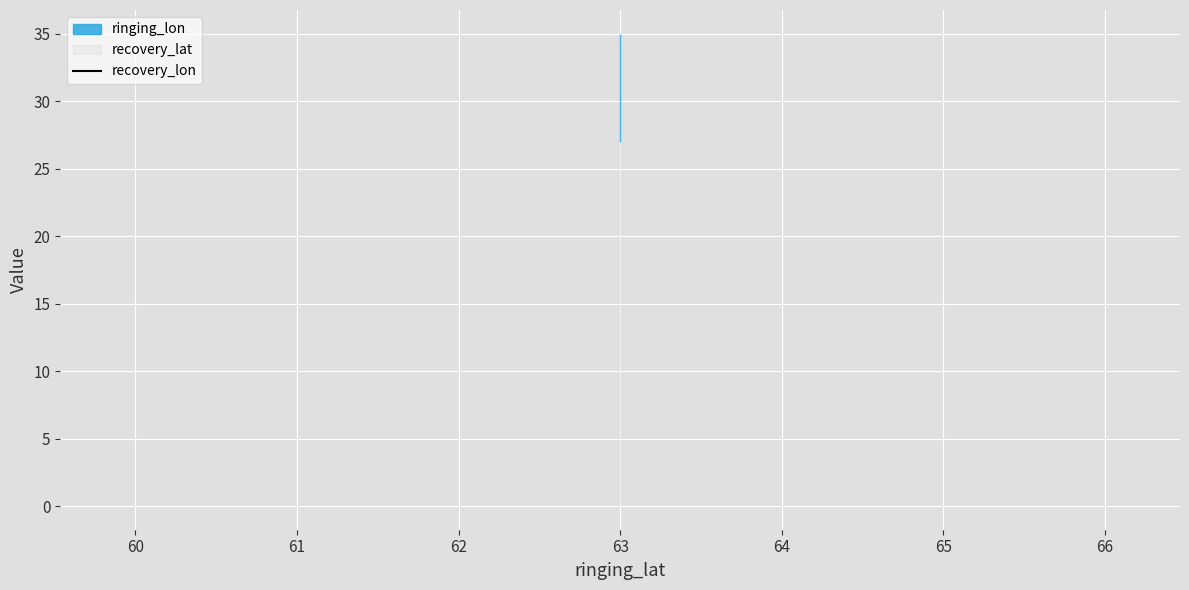

True or false: ringing_lon and recovery_lat cross at least once.

False